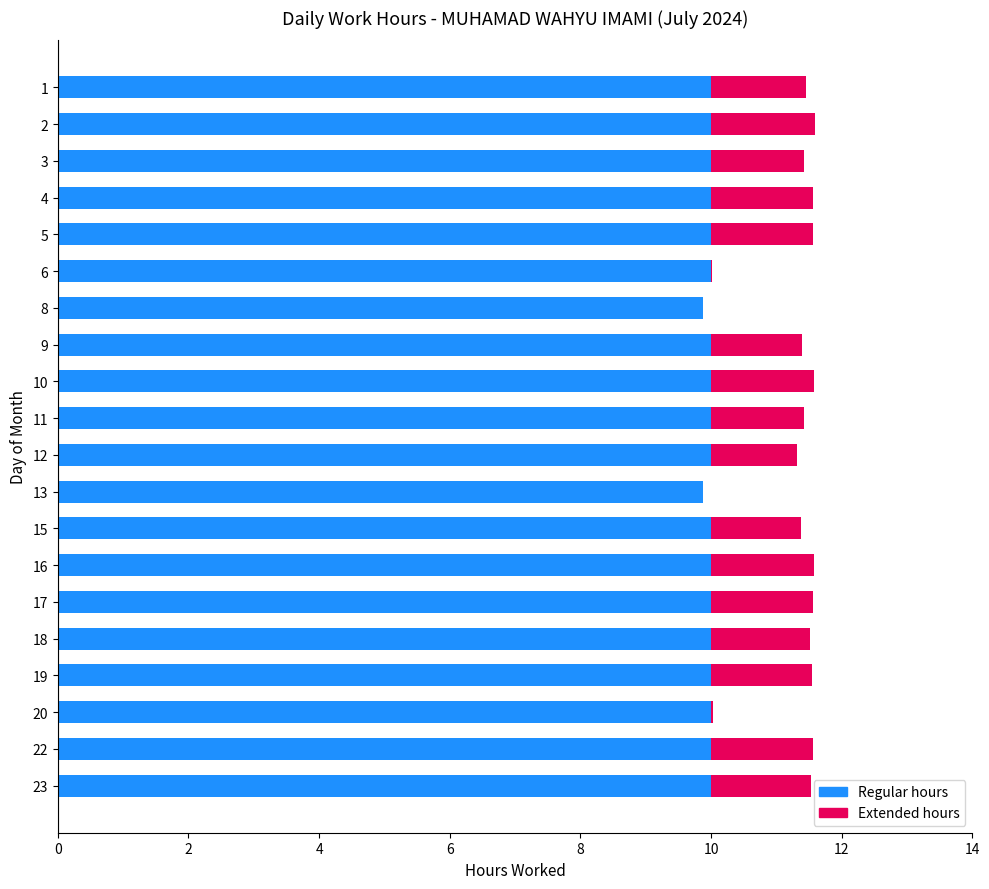

True or false: Regular hours has a value of 3.4 at 16.

False